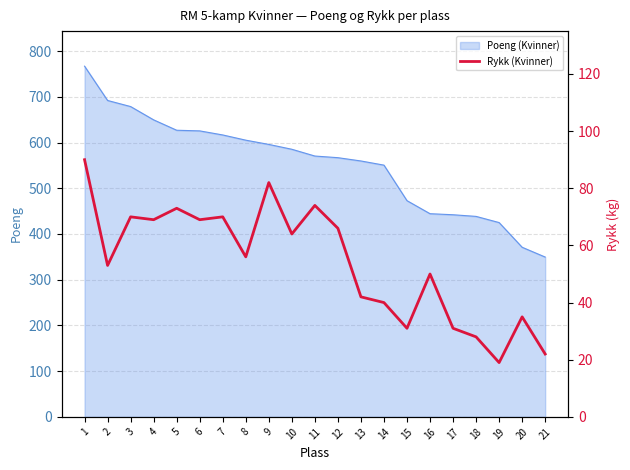

The value of Poeng (Kvinner) at 17 is 442.0. True or false?

True